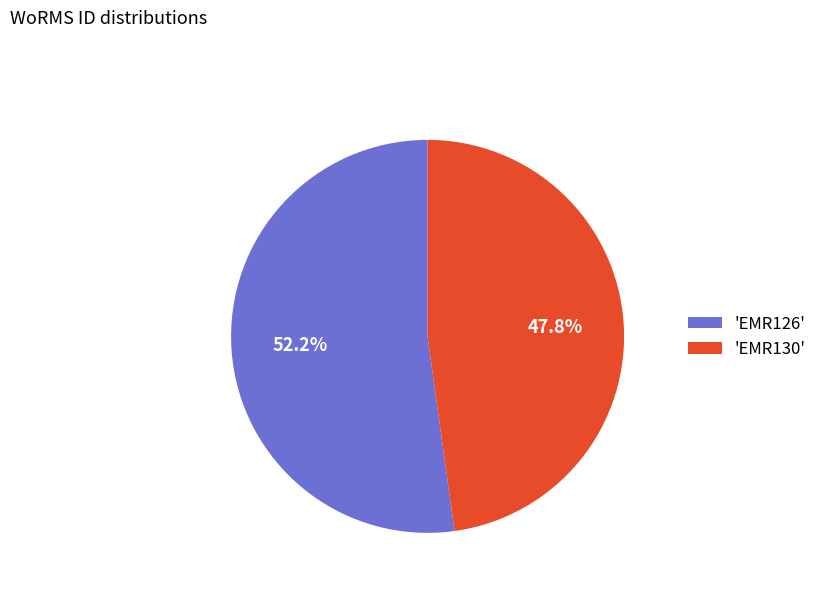

To the nearest percent, what is the difference between the largest and smallest slice percentages?

4%